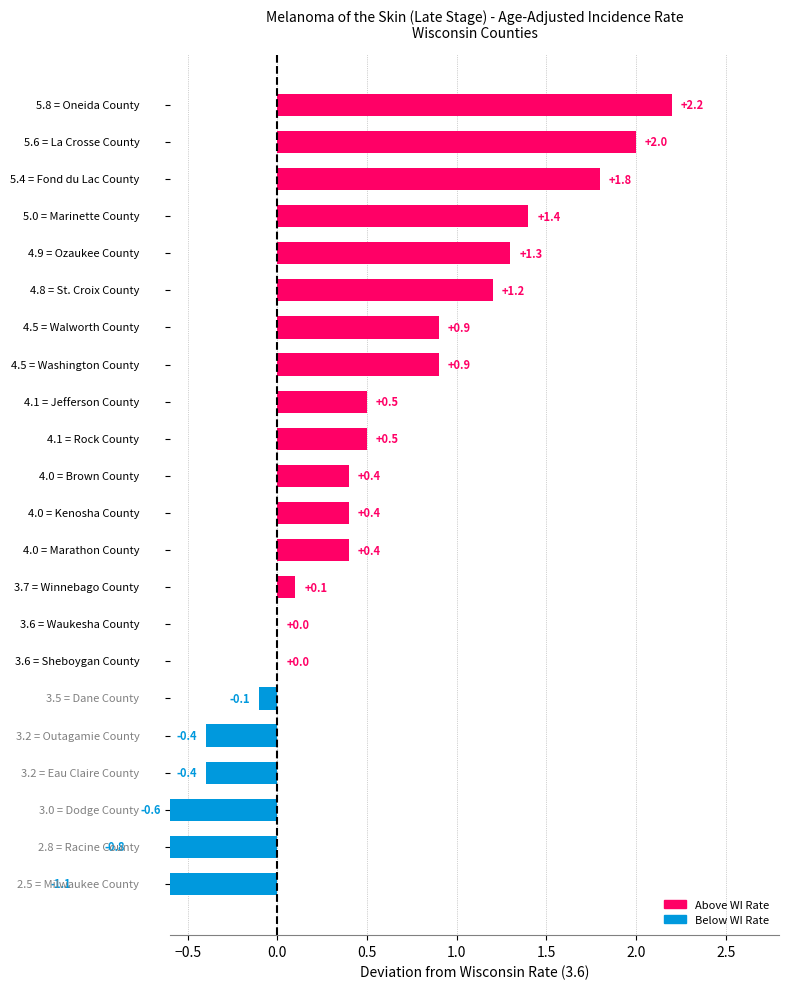

What is the difference between the maximum and minimum values?

3.3